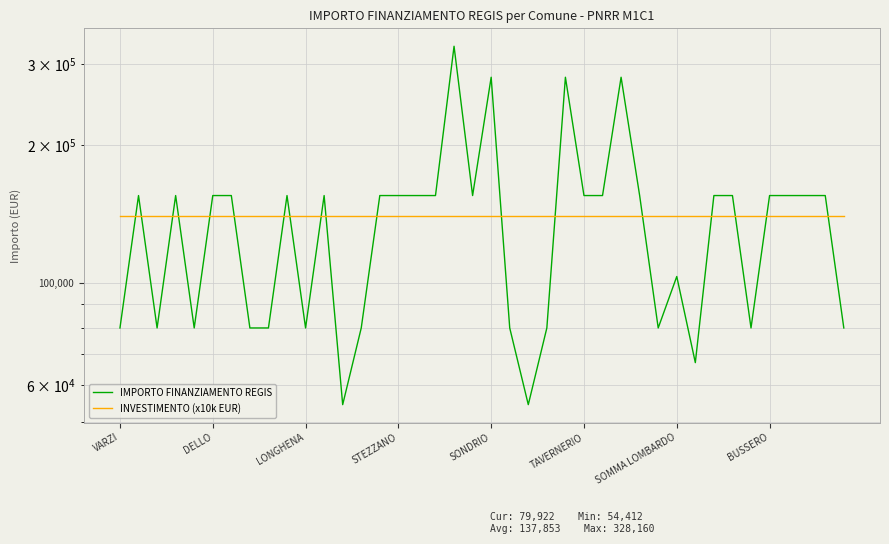

Between BUSSERO and 19, which is larger?

19